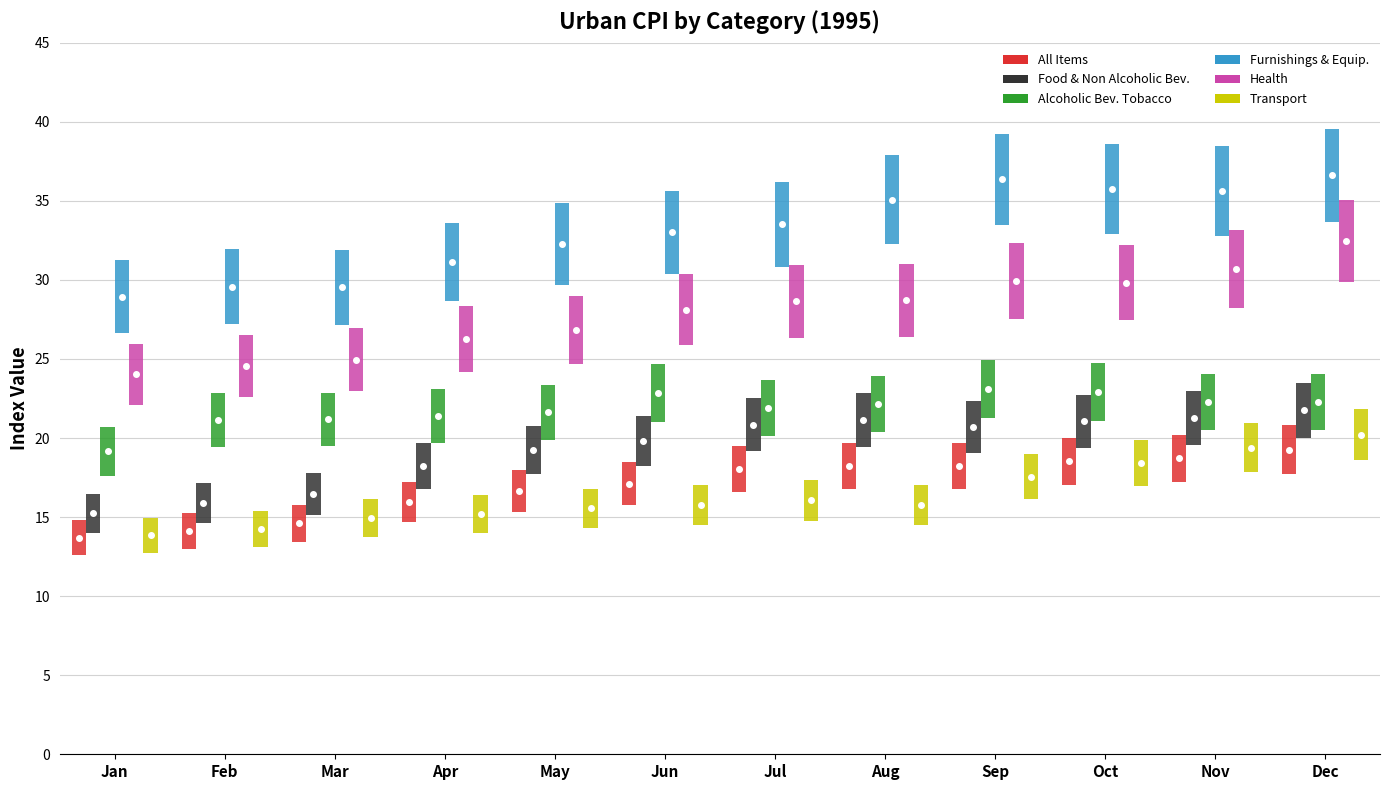

The value of Transport at Jan is 21.8. True or false?

False